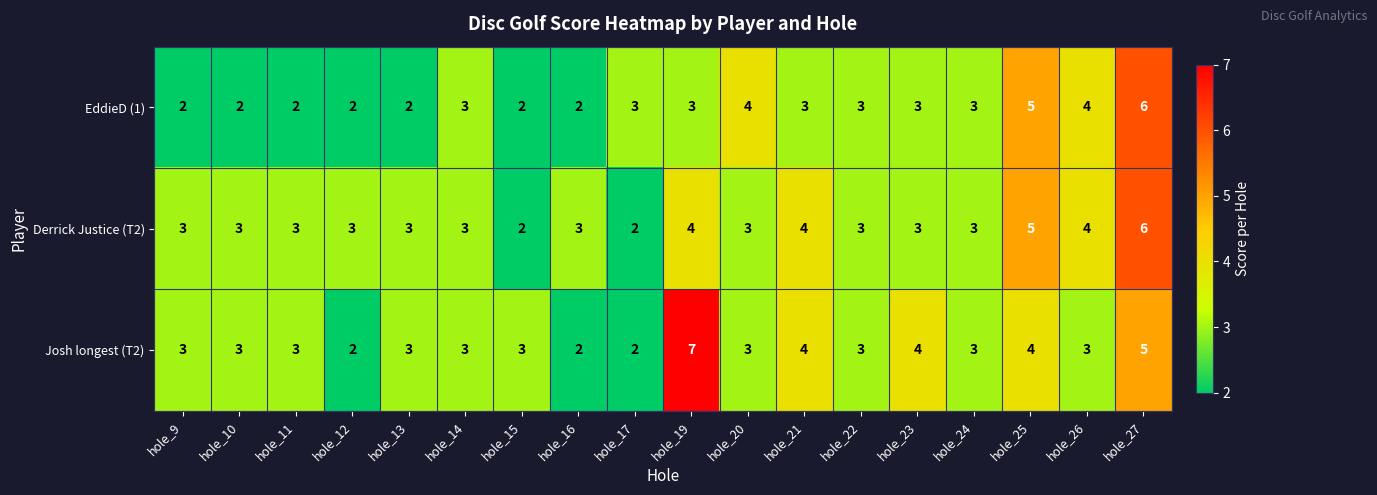

How many Josh longest (T2) values are between 3 and 4?

13